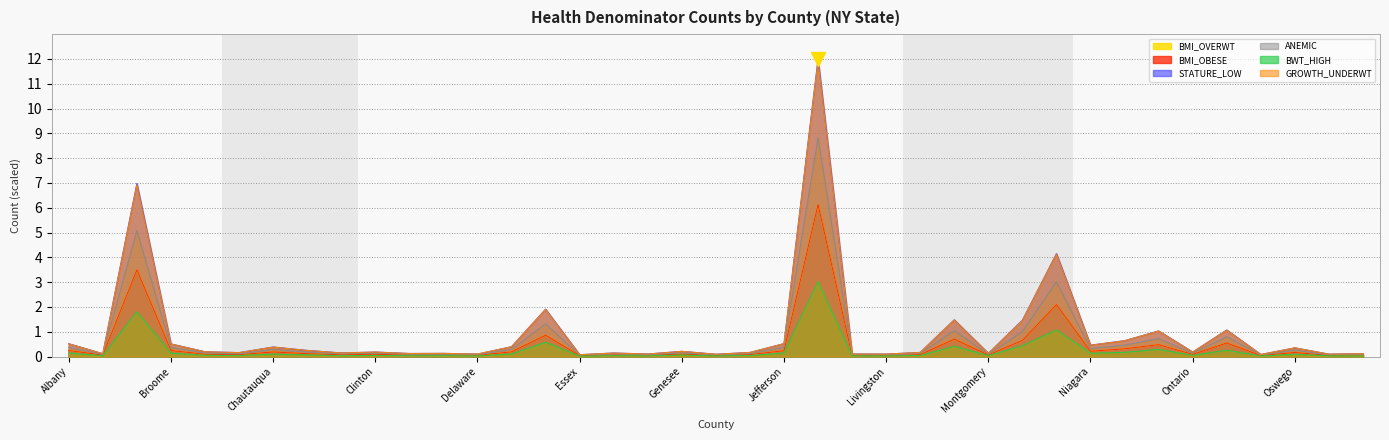

Reading right to left, extract all data points from this chart.

DENOM_BMI_OVERWT: 0.1	0.0	0.2	0.0	0.5	0.1	0.5	0.3	0.2	2.1	0.7	0.1	0.7	0.1	0.0	0.0	6.1	0.2	0.1	0.0	0.1	0.0	0.1	0.0	0.9	0.2	0.1	0.1	0.1	0.1	0.1	0.1	0.2	0.1	0.1	0.2	3.5	0.1	0.2
DENOM_BMI_OBESE: 0.1	0.0	0.2	0.0	0.5	0.1	0.5	0.3	0.2	2.1	0.7	0.1	0.7	0.1	0.0	0.0	6.1	0.2	0.1	0.0	0.1	0.0	0.1	0.0	0.9	0.2	0.1	0.1	0.1	0.1	0.1	0.1	0.2	0.1	0.1	0.2	3.5	0.1	0.2
DENOM_STATURE_LOW: 0.1	0.1	0.4	0.1	1.1	0.2	1.0	0.6	0.5	4.2	1.5	0.1	1.5	0.2	0.1	0.1	12.0	0.5	0.2	0.1	0.2	0.1	0.1	0.1	1.9	0.4	0.1	0.1	0.1	0.2	0.1	0.2	0.4	0.2	0.2	0.5	7.0	0.1	0.5
DENOM_ANEMIC: 0.1	0.1	0.3	0.1	0.8	0.1	0.7	0.5	0.3	3.0	1.0	0.1	1.0	0.1	0.1	0.1	8.8	0.4	0.1	0.1	0.1	0.1	0.1	0.1	1.3	0.3	0.1	0.1	0.1	0.1	0.1	0.2	0.3	0.1	0.1	0.4	5.1	0.1	0.4
DENOM_BWT_HIGH: 0.0	0.0	0.1	0.0	0.3	0.0	0.3	0.2	0.1	1.1	0.4	0.0	0.4	0.0	0.0	0.0	3.0	0.1	0.0	0.0	0.1	0.0	0.0	0.0	0.6	0.1	0.0	0.0	0.0	0.0	0.0	0.1	0.1	0.0	0.0	0.1	1.8	0.0	0.1
DENOM_GROWTH_UNDERWT: 0.1	0.1	0.4	0.1	1.1	0.2	1.0	0.6	0.5	4.1	1.4	0.1	1.5	0.2	0.1	0.1	11.9	0.5	0.2	0.1	0.2	0.1	0.1	0.1	1.9	0.4	0.1	0.1	0.1	0.2	0.1	0.2	0.4	0.2	0.2	0.5	6.9	0.1	0.5